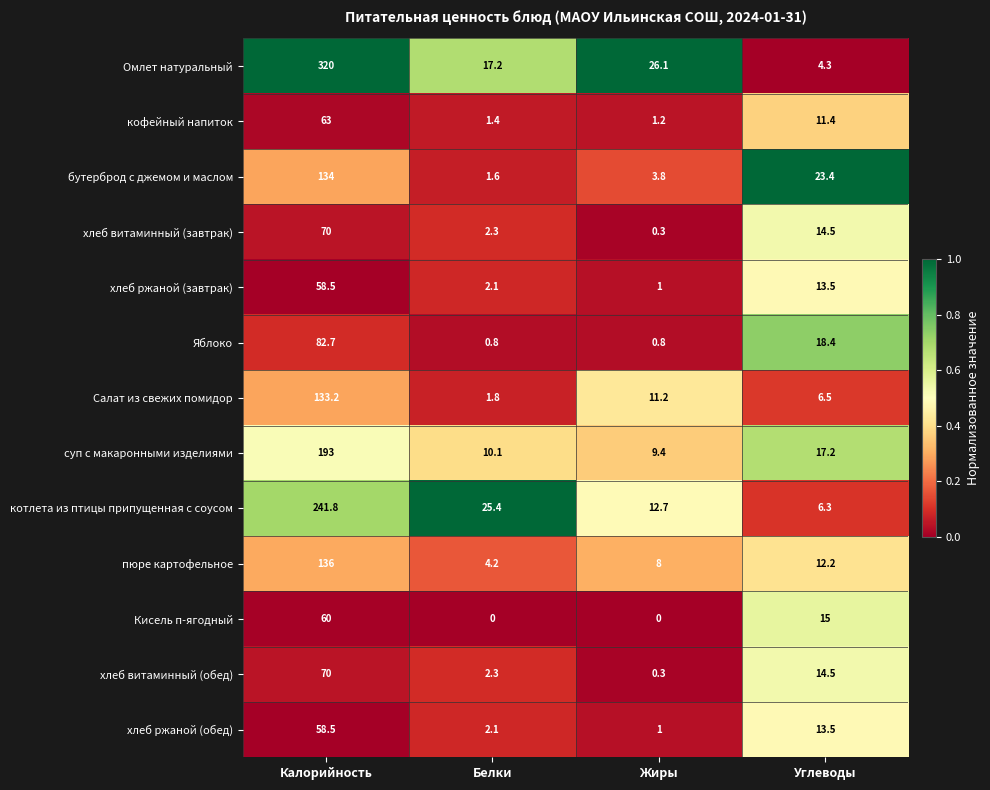

What is the difference between the бутерброд с джемом и маслом values at Калорийность and Углеводы?

110.6